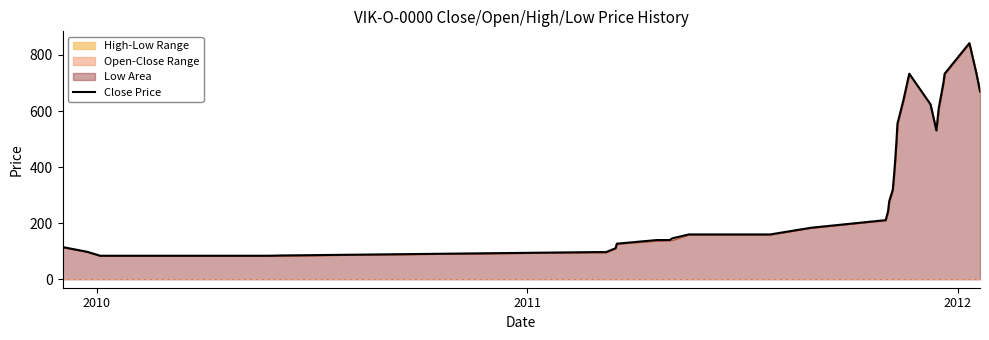

The chart shows a value of 45 at 7. True or false?

False